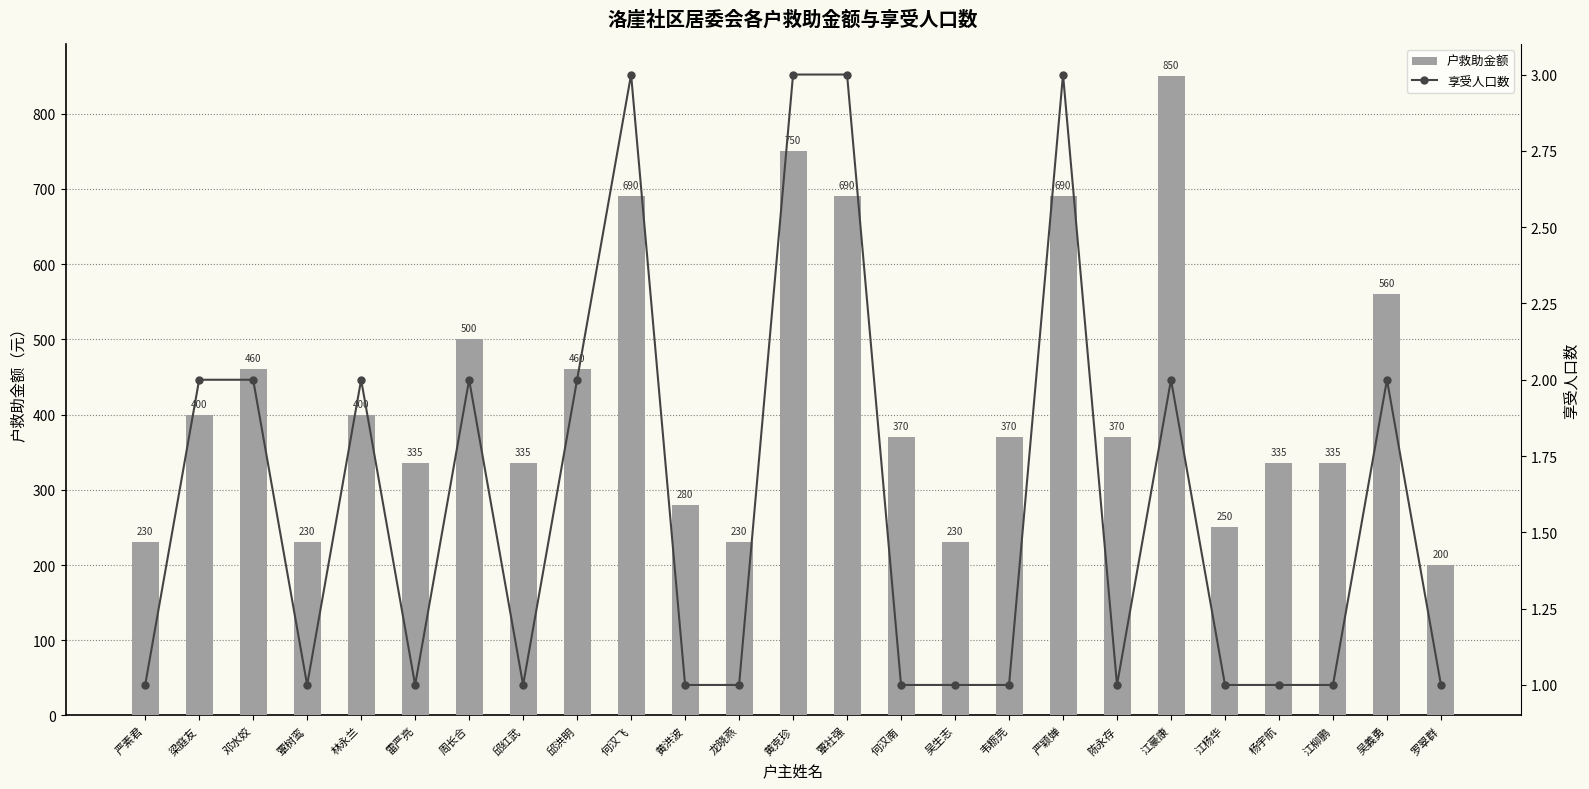

Count the 享受人口数 values in the range 1 to 2.

21